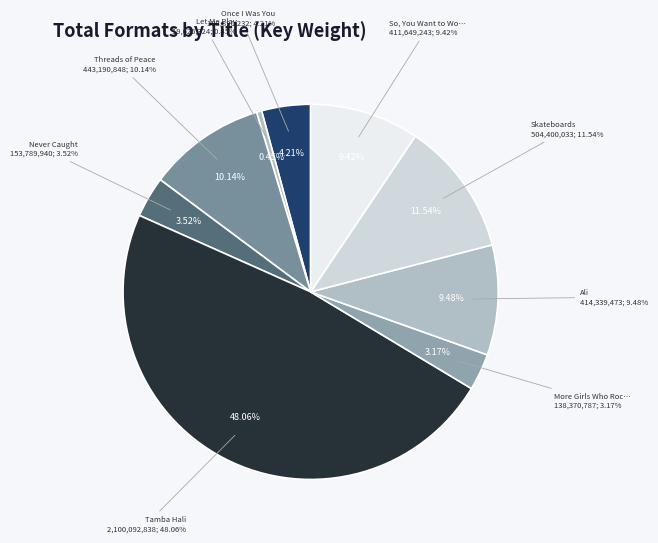

To the nearest percent, what percentage of the pie is More Girls Who Rocked?

3%